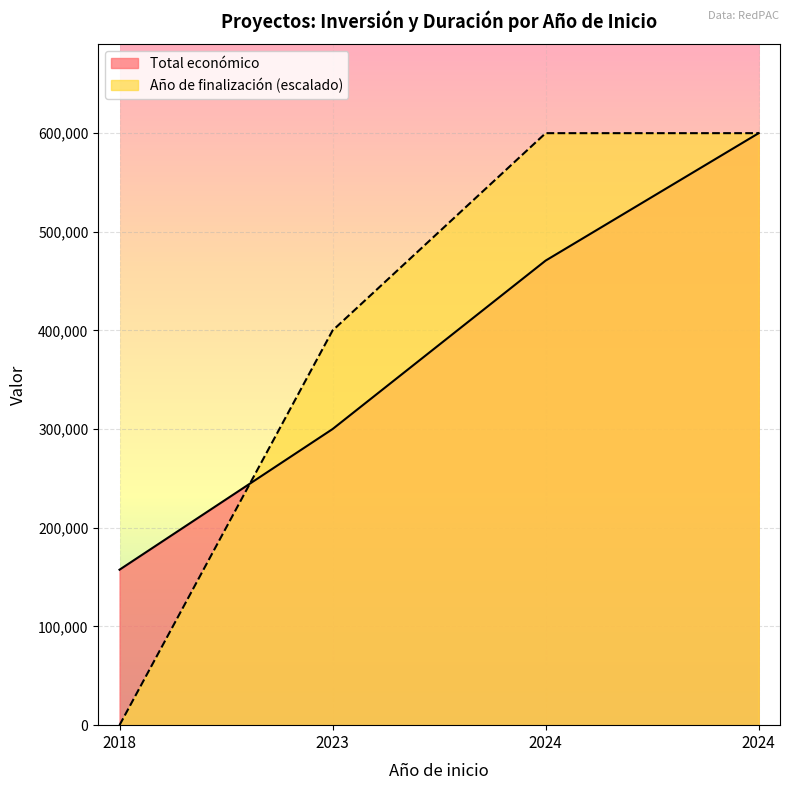

At 2023, list the series in order from smallest to largest.

Total económico, Año de finalización (escalado)